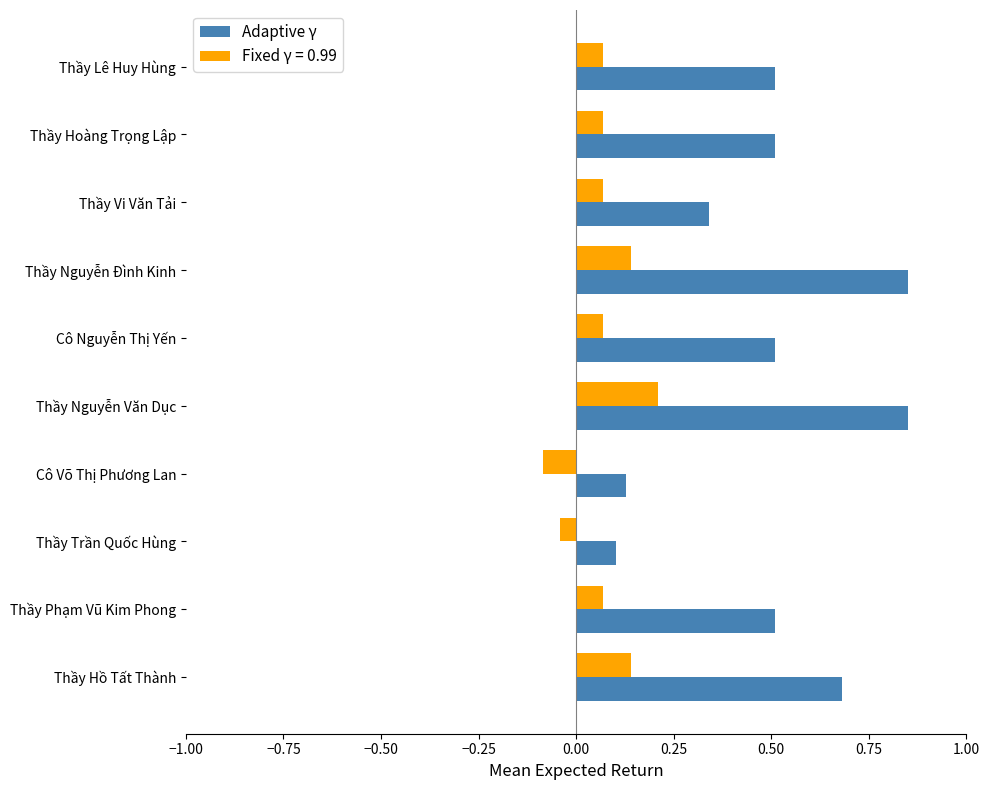

True or false: Fixed γ = 0.99 has a value of 0.1 at Thầy Vi Văn Tải.

True